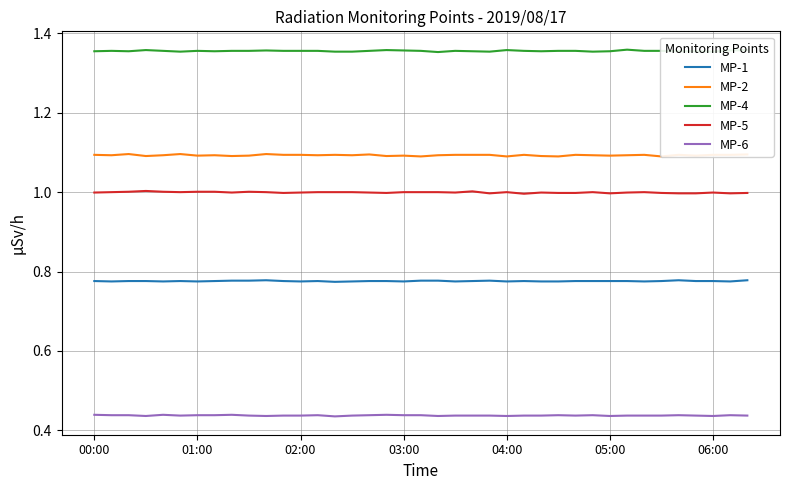

True or false: MP-6 and MP-1 intersect in this chart.

False